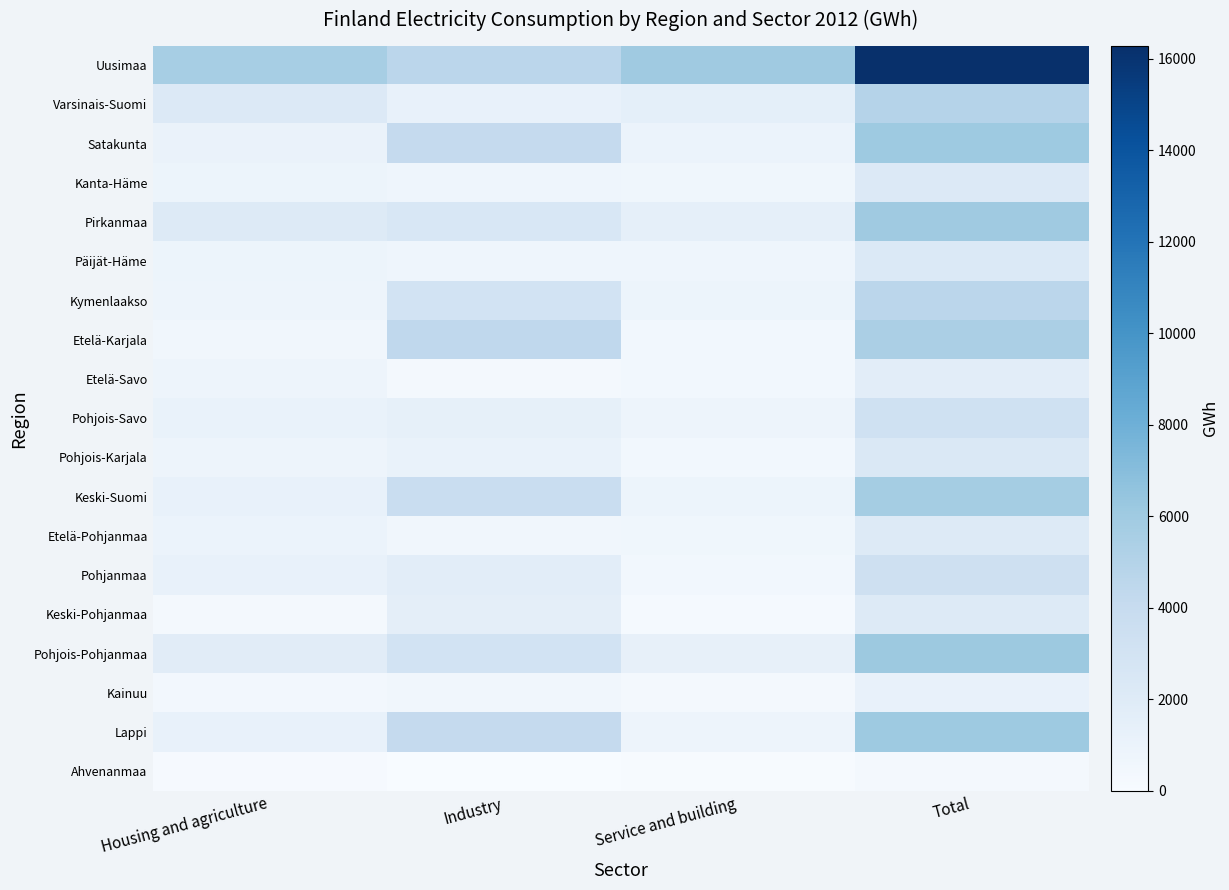

At how many categories does at least one series exceed 8263?

1